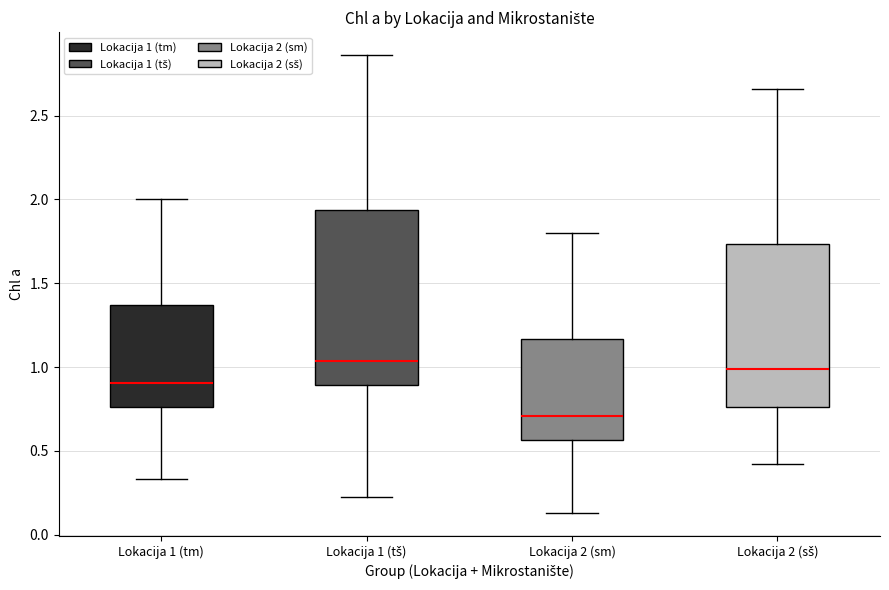

Where does the upper whisker of the box for Lokacija 1 (tm) end on the y-axis? The values are not printed on the chart, so give them approximately, as read against the axis.

2.00